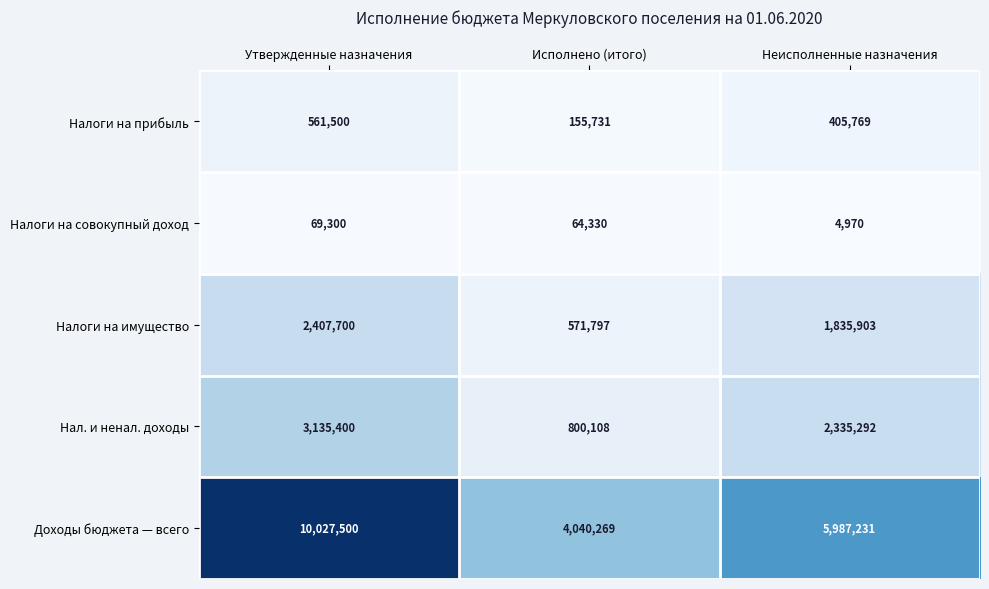

At which category is the sum across all series the highest?

Утвержденные назначения